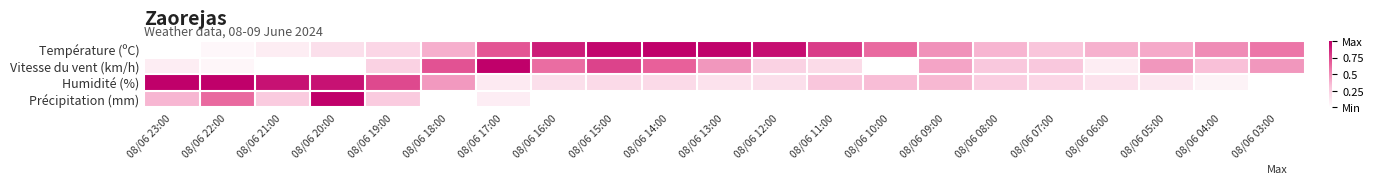

Which series changed the most between 08/06 15:00 and 08/06 06:00?

Vitesse du vent (km/h)